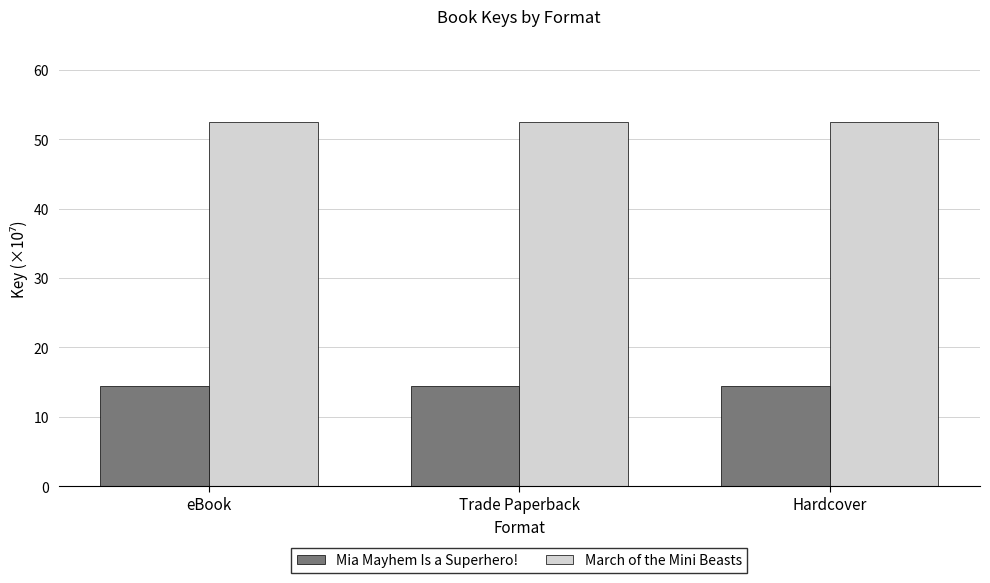

What are all the series names shown in the legend?

Mia Mayhem Is a Superhero!, March of the Mini Beasts